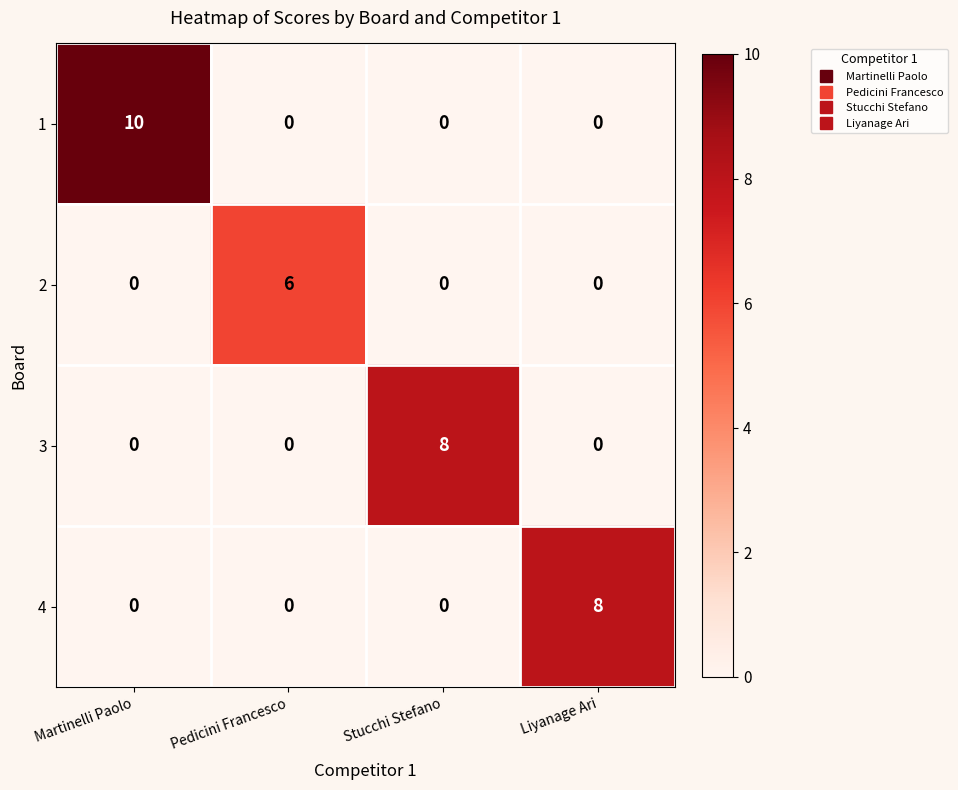

What is the difference between the 4 values at Liyanage Ari and Martinelli Paolo?

8